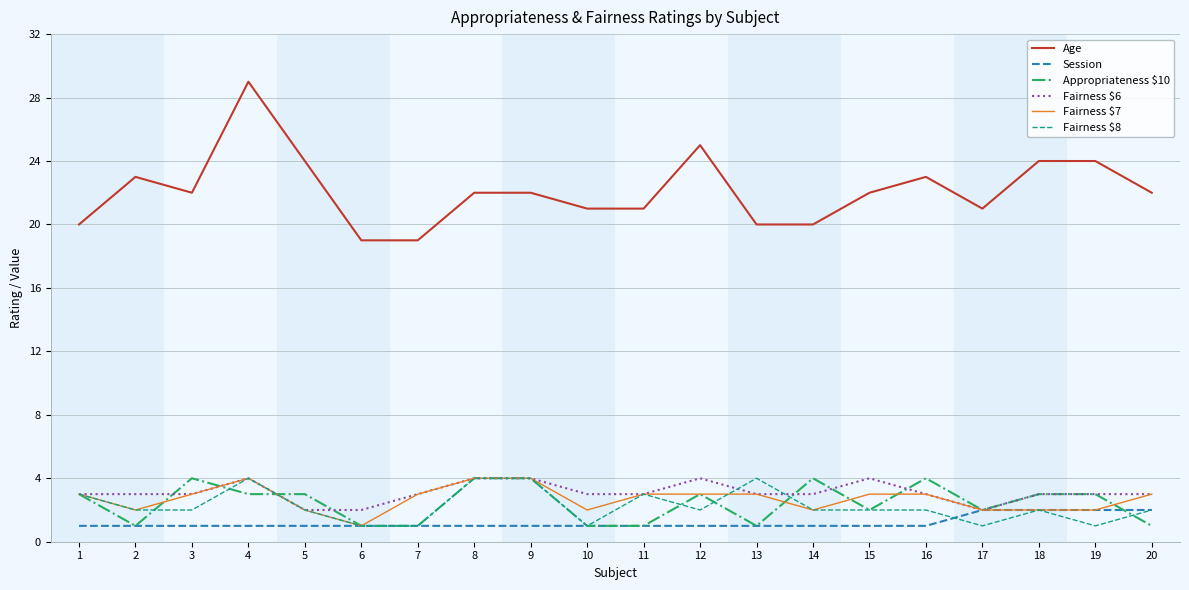

The Fairness $7 series shows 2 at 5. True or false?

True